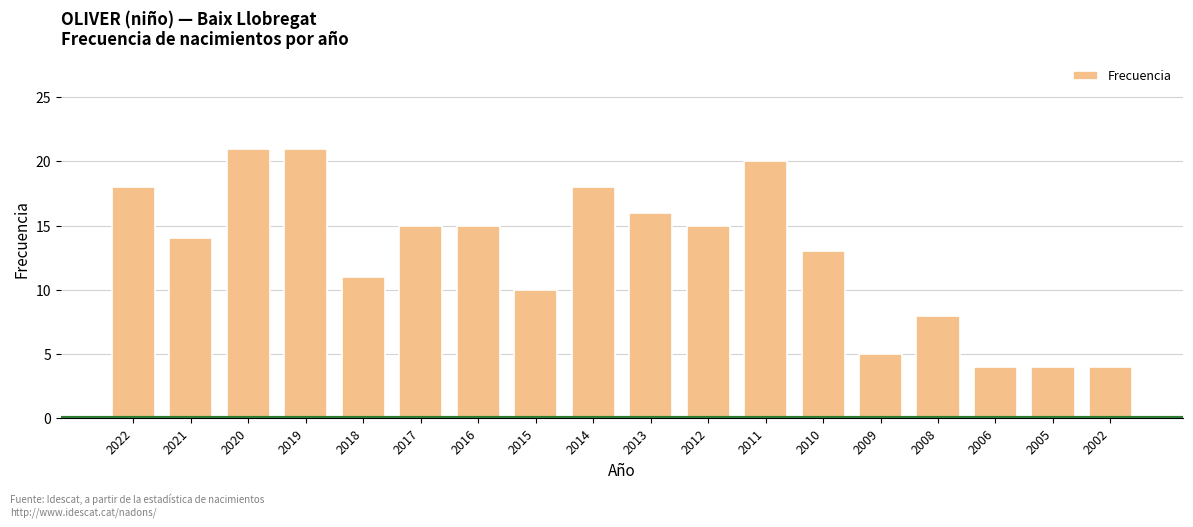

Between 2011 and 2016, which is larger?

2011